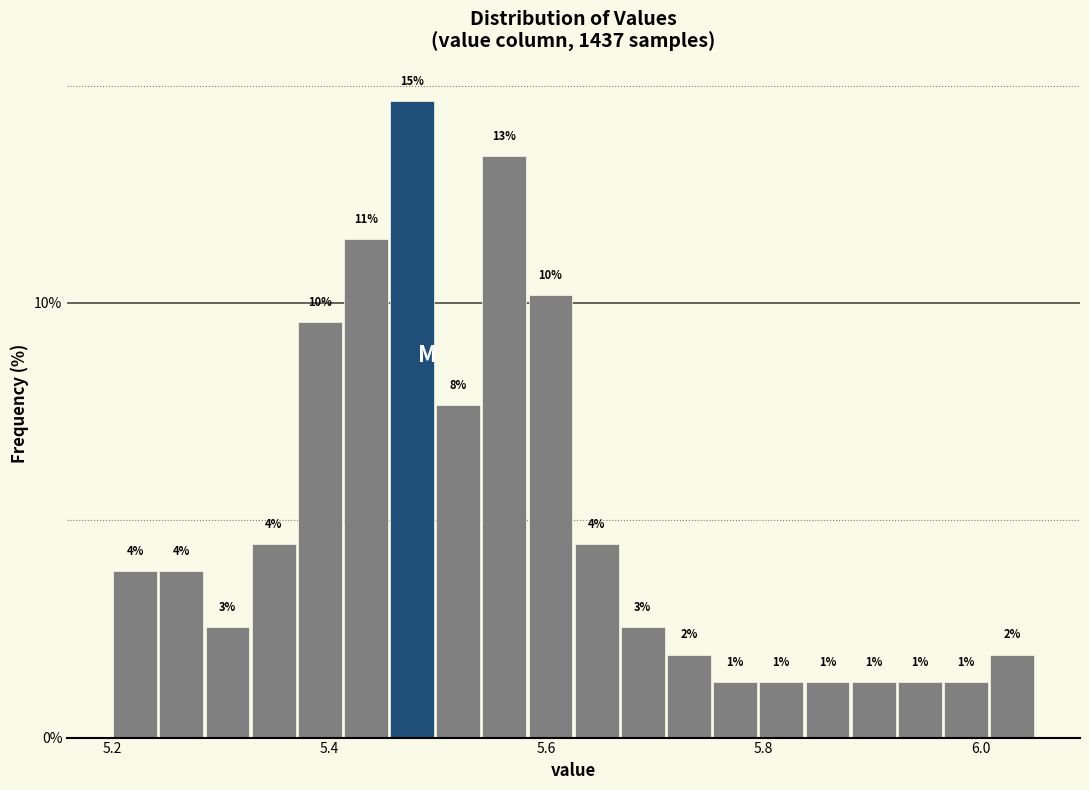

Around what value on the x-axis is the tallest bar? Give the approximate position of its centre, as read against the axis.

5.48